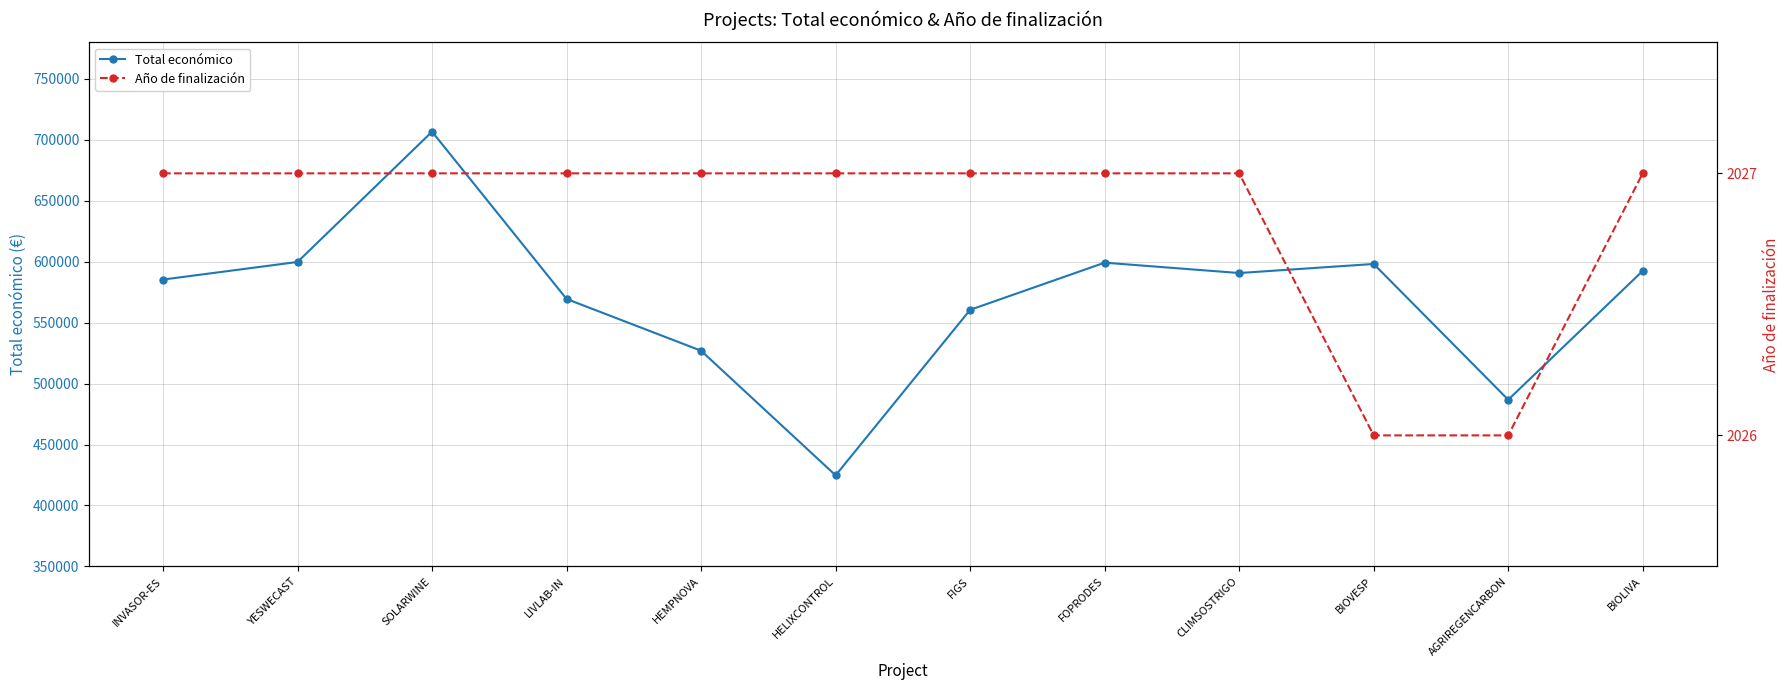

What is the minimum value shown in the chart?

2026